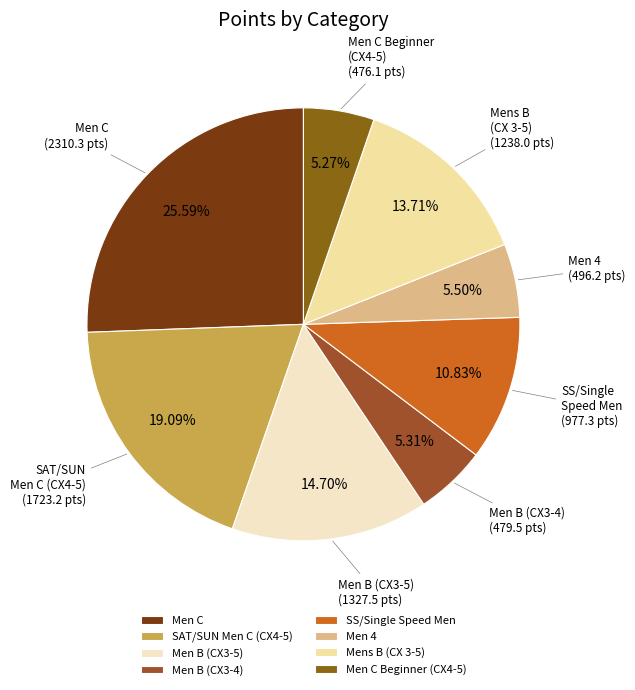

Is the sum of Men B (CX3-4) and Men C Beginner (CX4-5) greater than half?

No